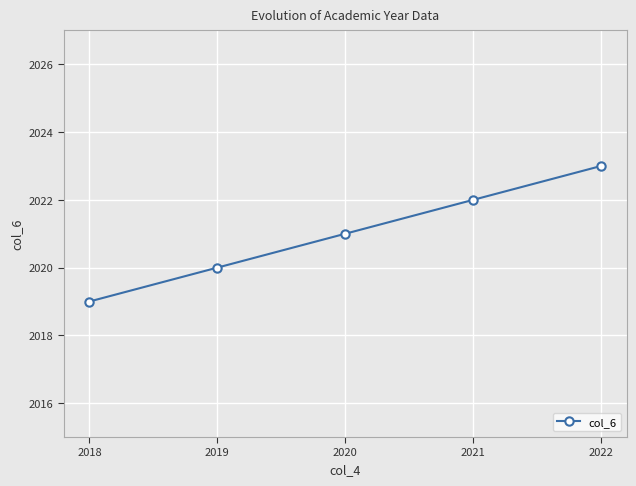

True or false: there are more than 0 points higher than both neighbors.

False